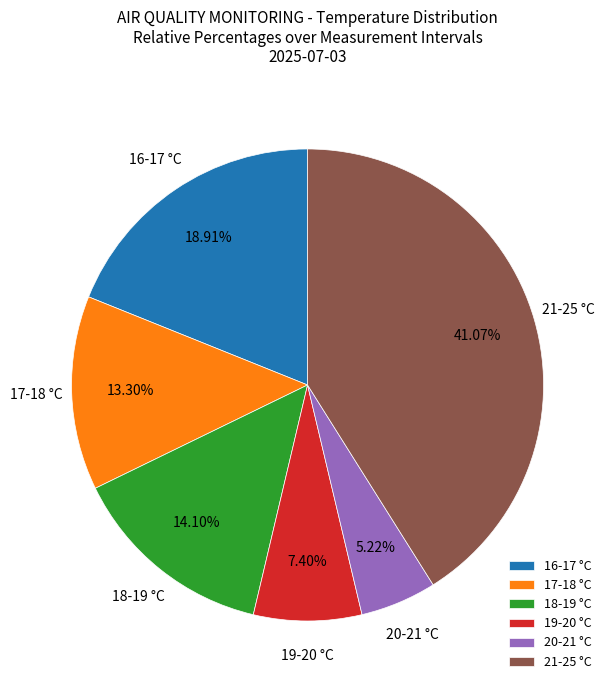

How many slices are in this pie chart?

6